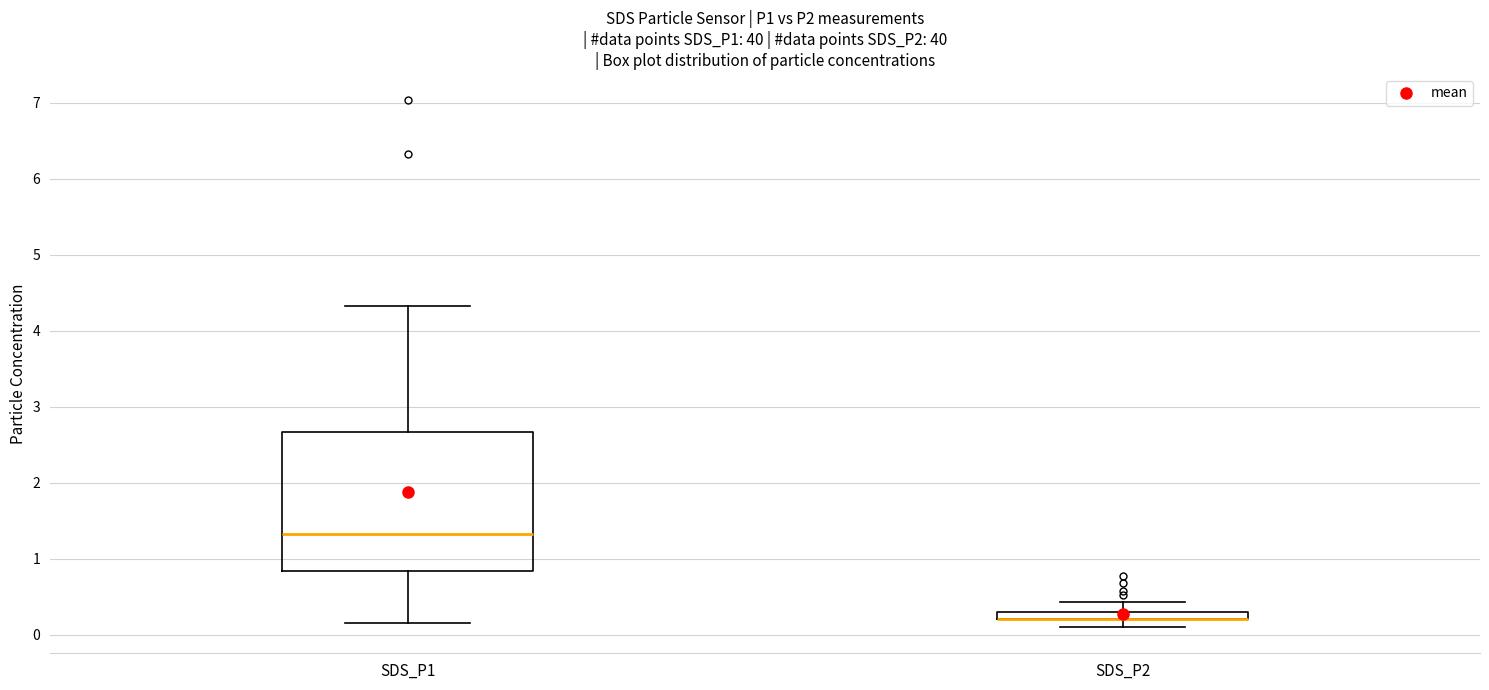

Where does the lower whisker of the box for SDS_P1 end on the y-axis? The values are not printed on the chart, so give them approximately, as read against the axis.

0.2